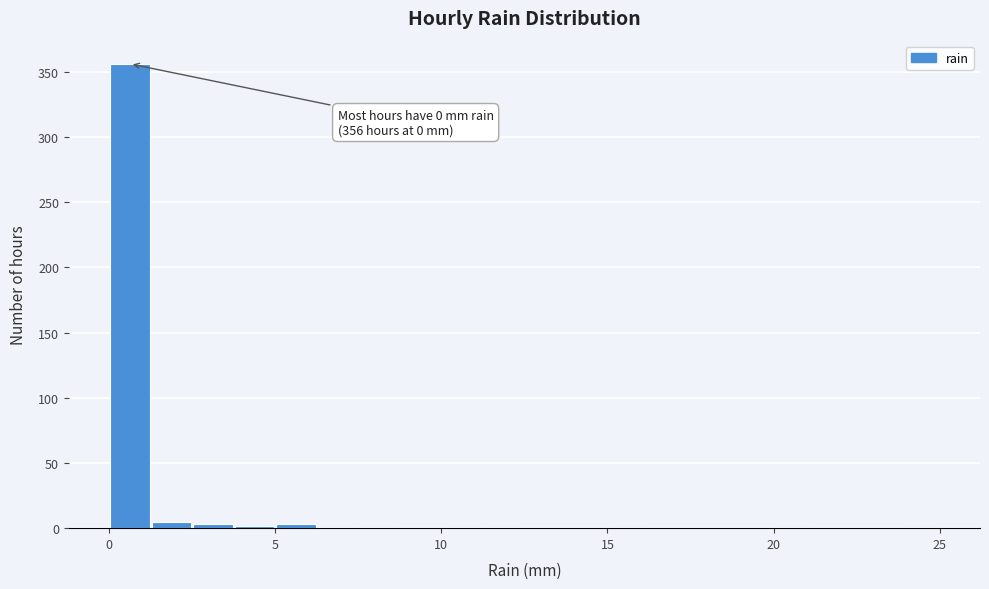

Around what value on the x-axis is the tallest bar? Give the approximate position of its centre, as read against the axis.

0.5